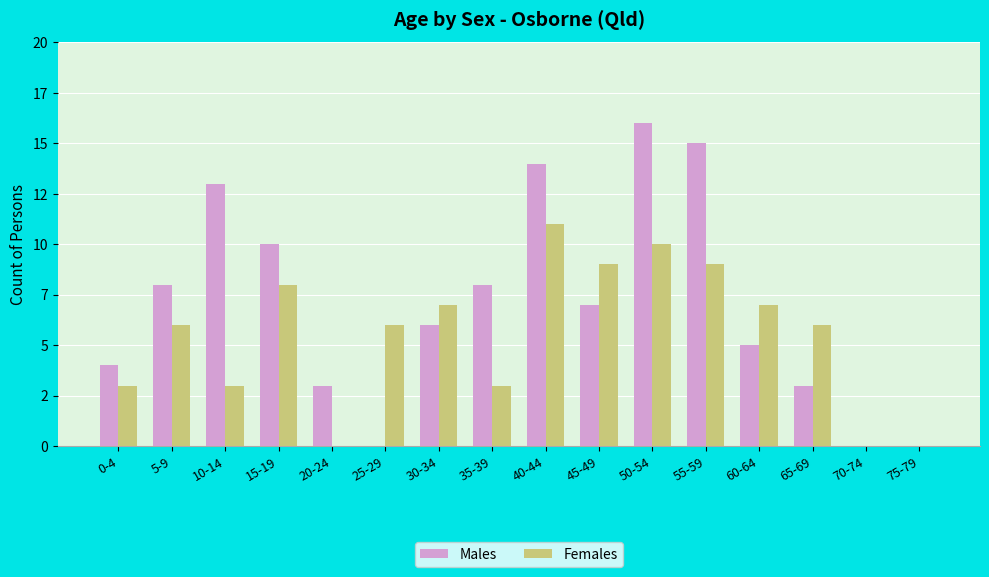

What are all the series names shown in the legend?

Males, Females